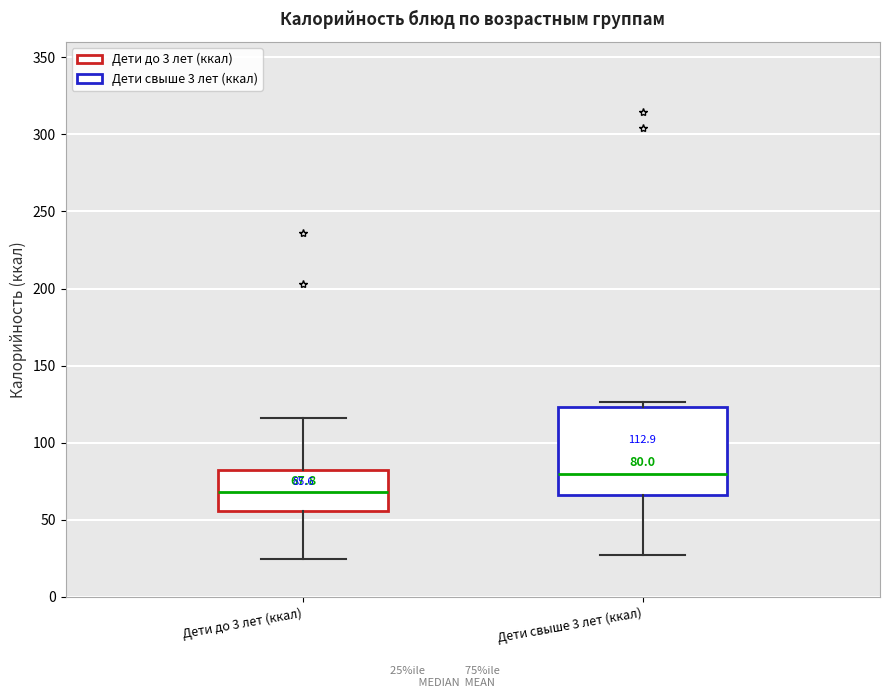

Comparing the boxes themselves (not the whiskers), which one is the tallest?

Дети свыше 3 лет (ккал)